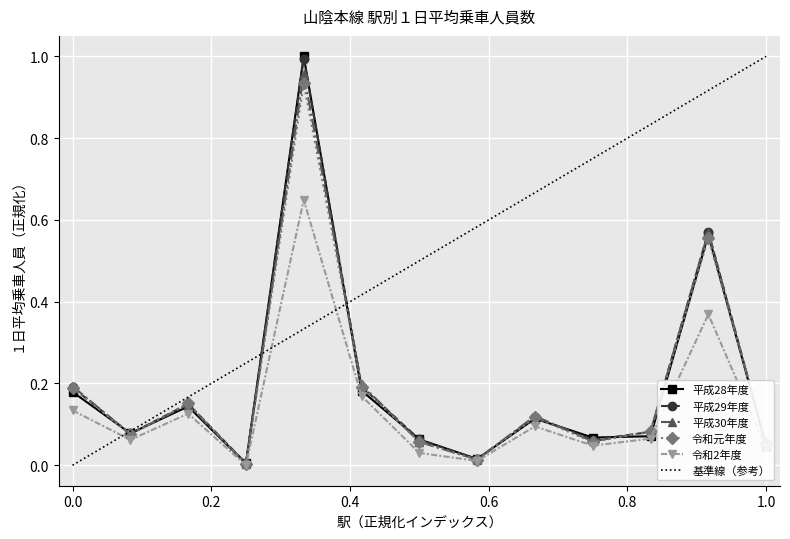

How many interior local valleys does the 平成29年度 series have?

4